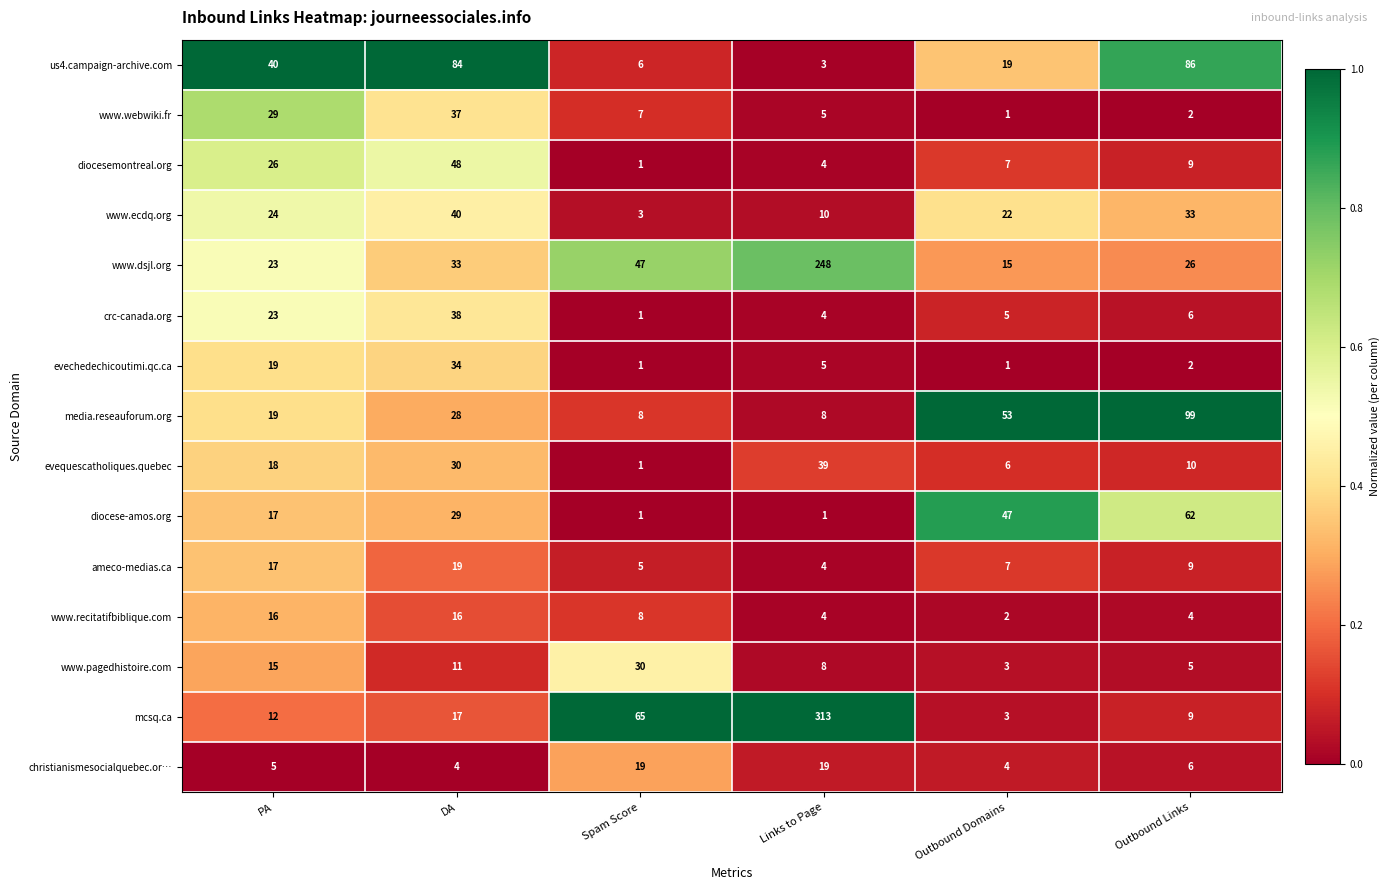

What is the average value of the christianismesocialquebec.or… series?

10